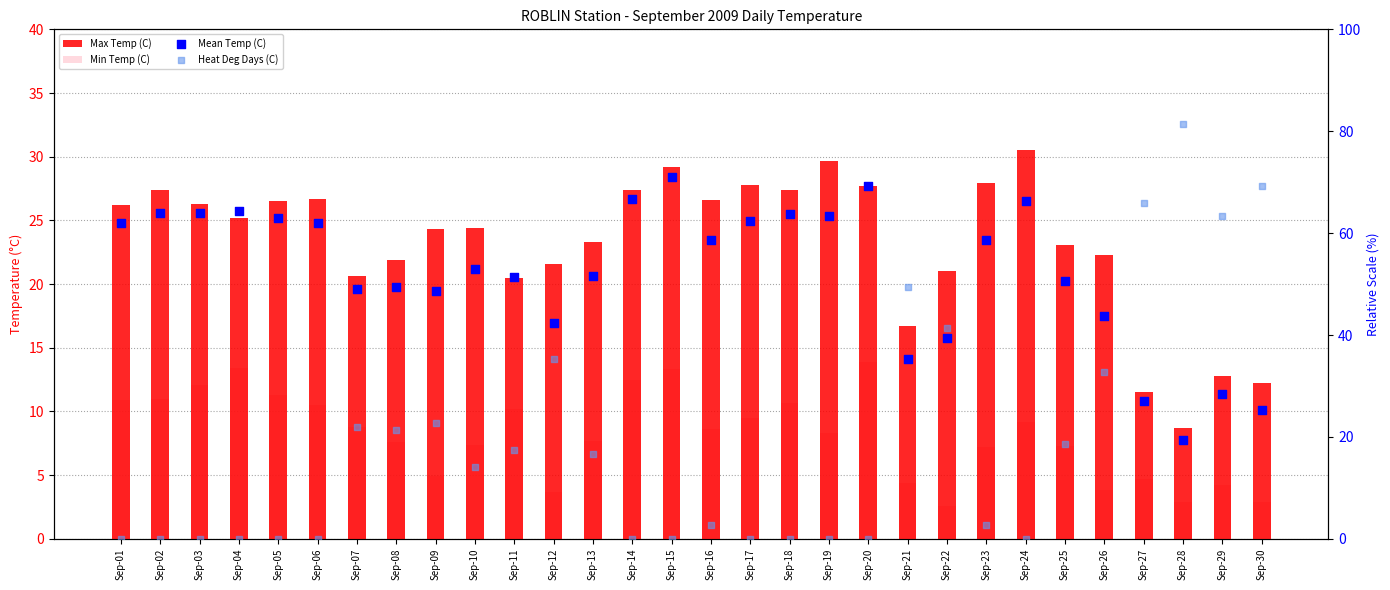

What is the total value across all series at Sep-29?

108.7